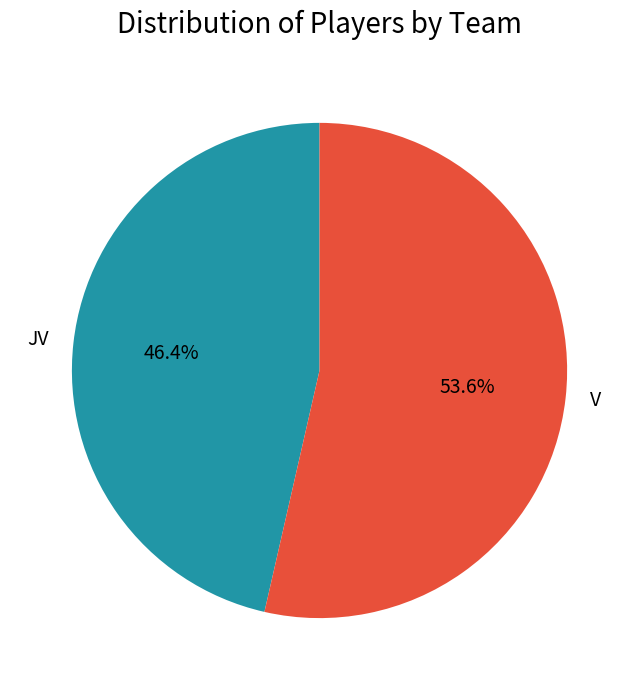

The V slice represents 54% of the pie. True or false?

True